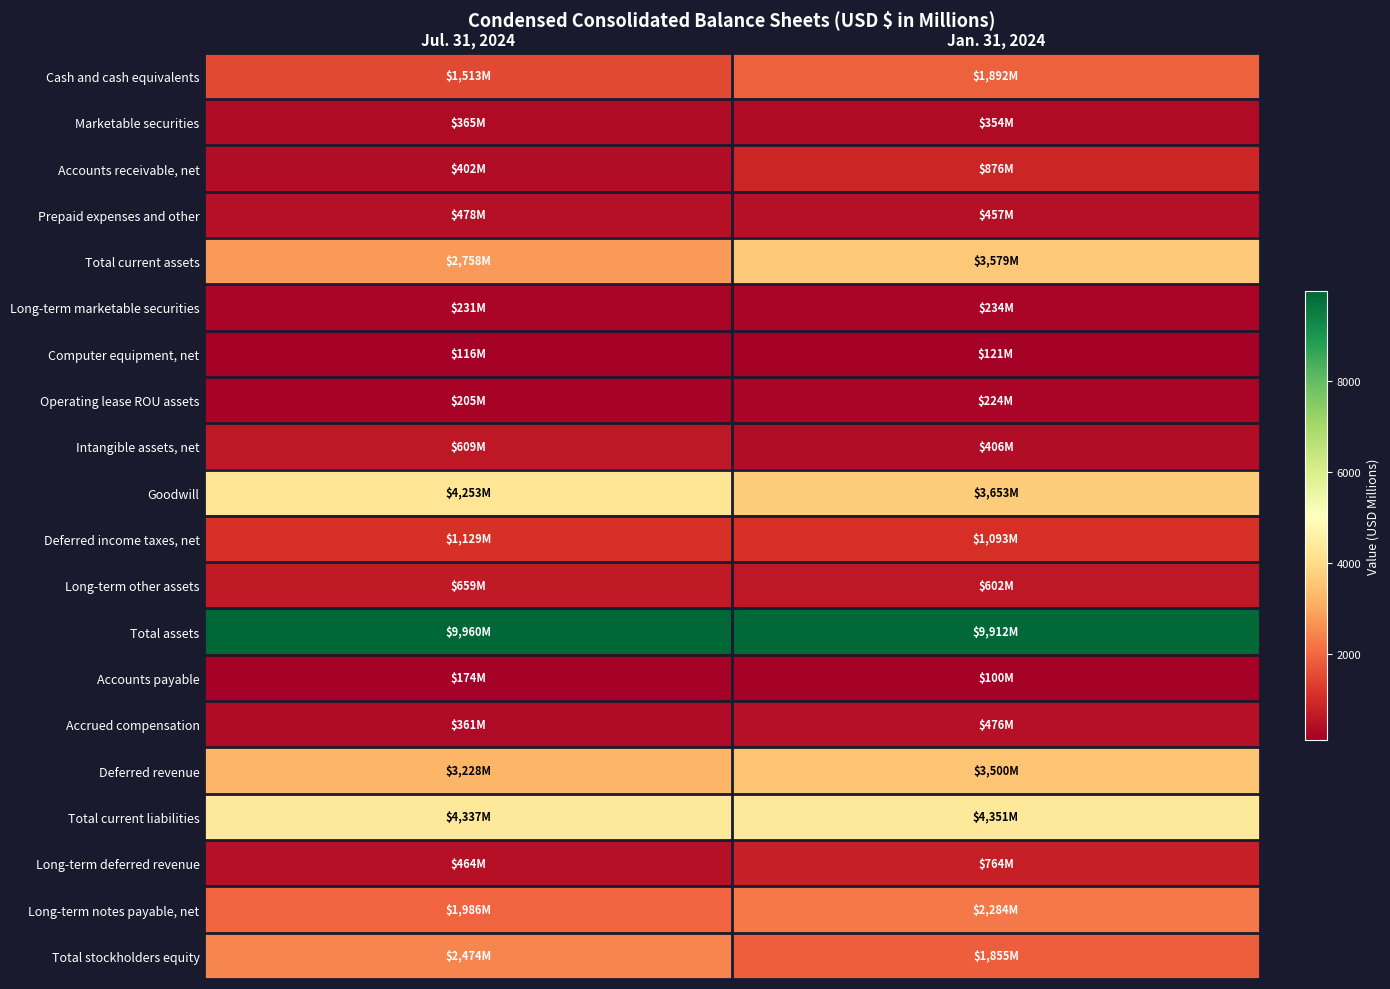

Which series has the largest range (max minus min)?

Total current assets